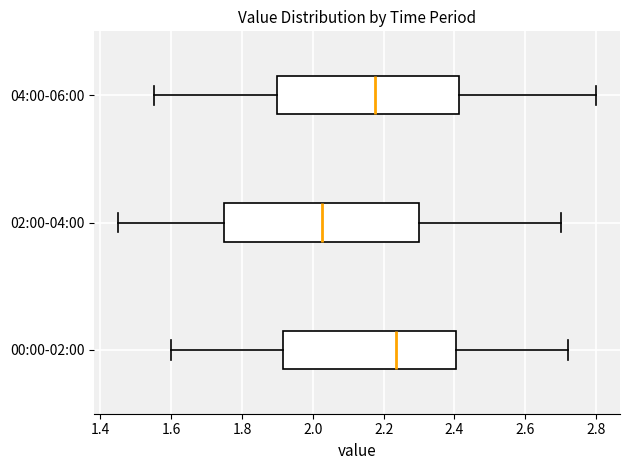

Comparing the boxes themselves (not the whiskers), which one is the widest?

02:00-04:00